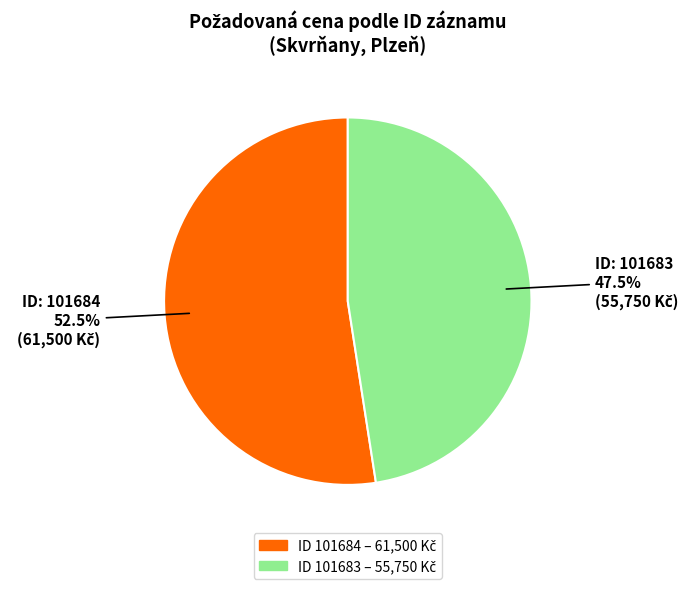

Is there a majority slice in this chart?

Yes